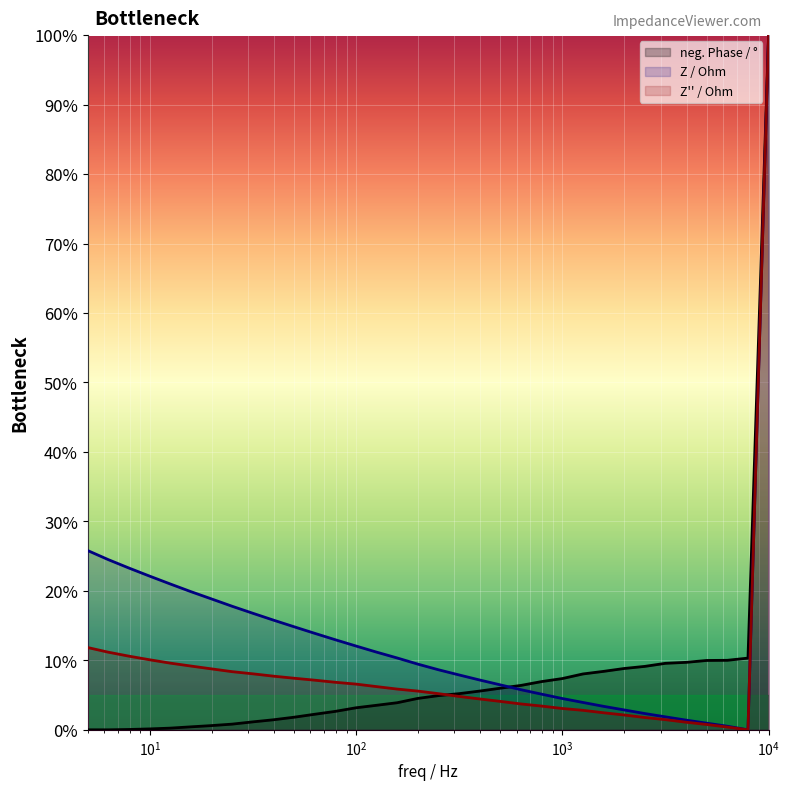

Where is Z / Ohm nearest to the value 50?

5.0